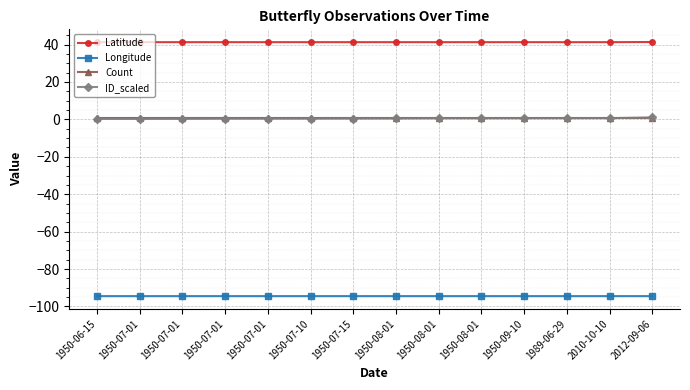

Is it true that Latitude equals 41.3 at 1950-07-10?

True